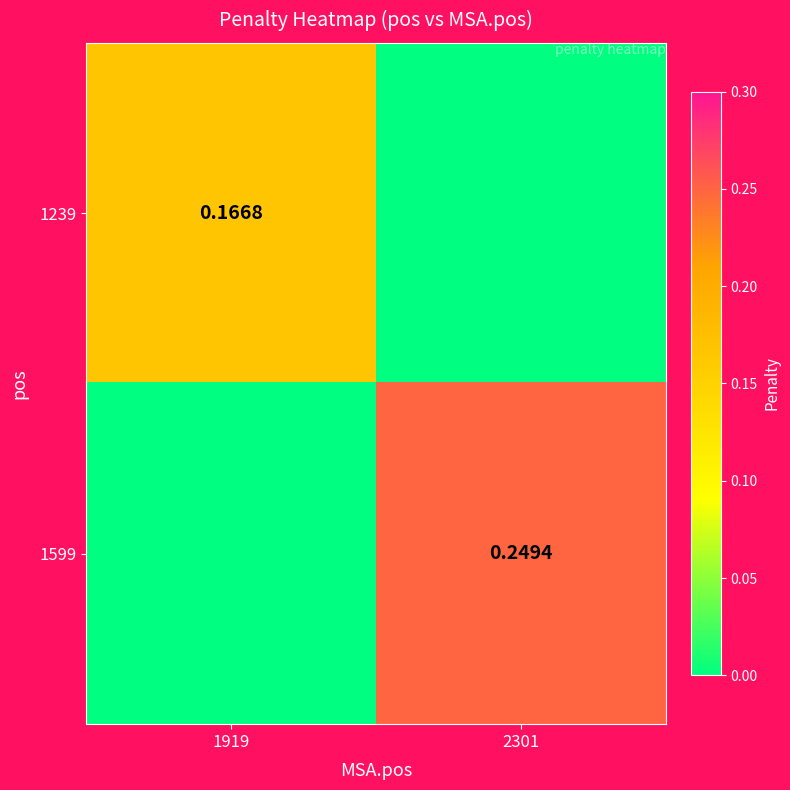

Between 1919 and 2301, which series saw the biggest shift?

1599